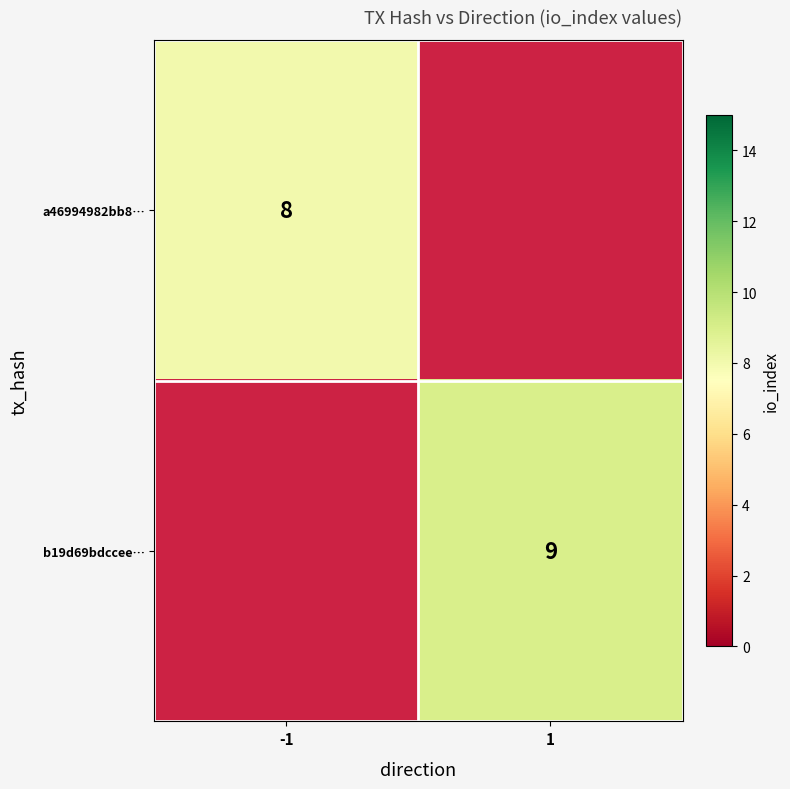

Is the value of a46994982bb8… at 1 greater than the value of b19d69bdccee… at -1?

No